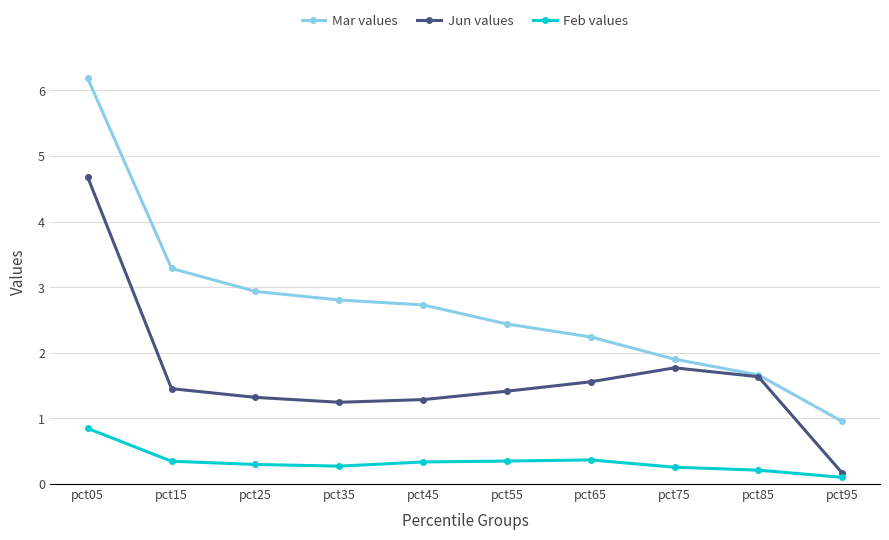

At how many categories does at least one series exceed 4?

1